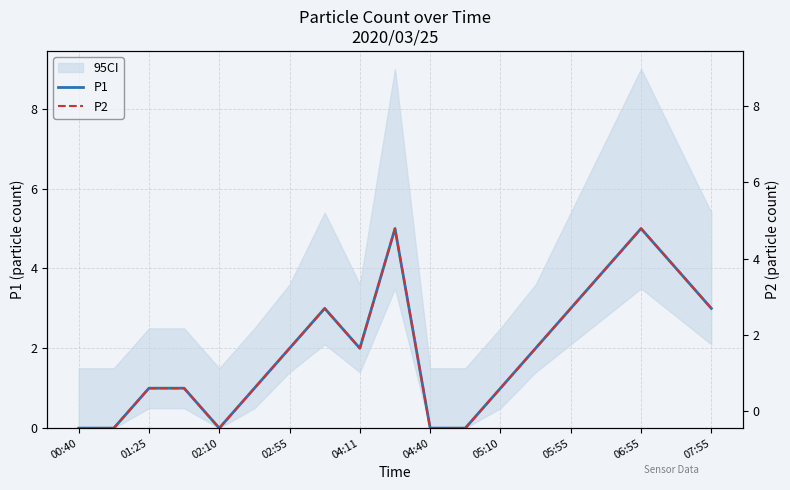

Reading right to left, extract all data points from this chart.

P1: 3	4	5	4	3	2	1	0	0	5	2	3	2	1	0	1	1	0	0
P2: 3	4	5	4	3	2	1	0	0	5	2	3	2	1	0	1	1	0	0